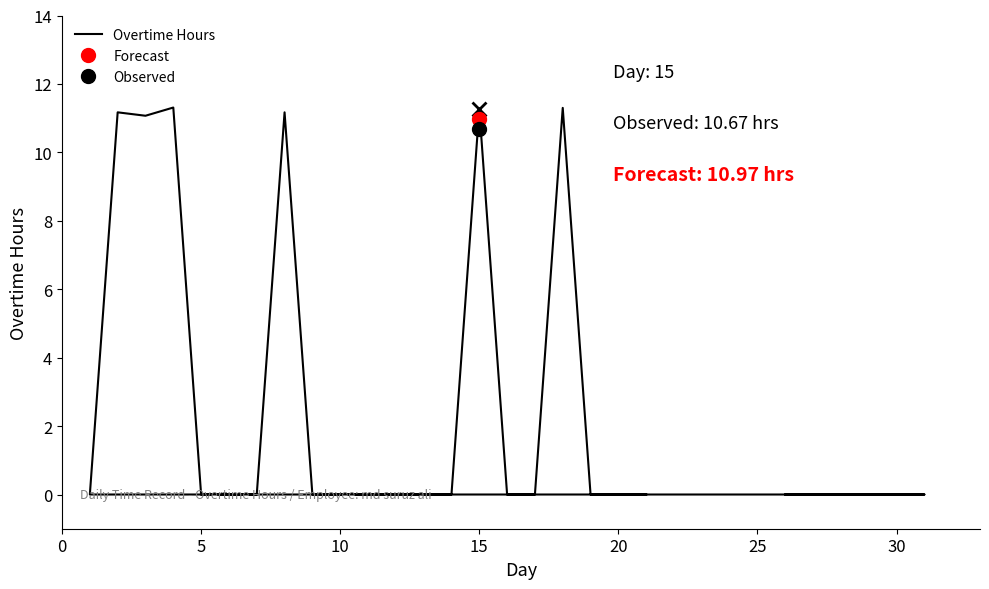

What is the difference between the maximum and second lowest values?

11.3